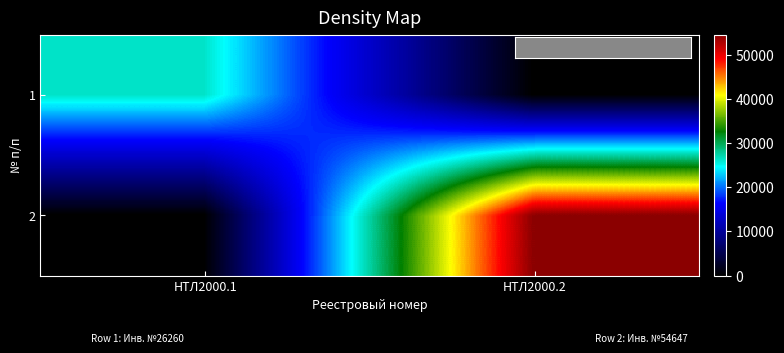

At which category is the sum across all series the highest?

НТЛ2000.2